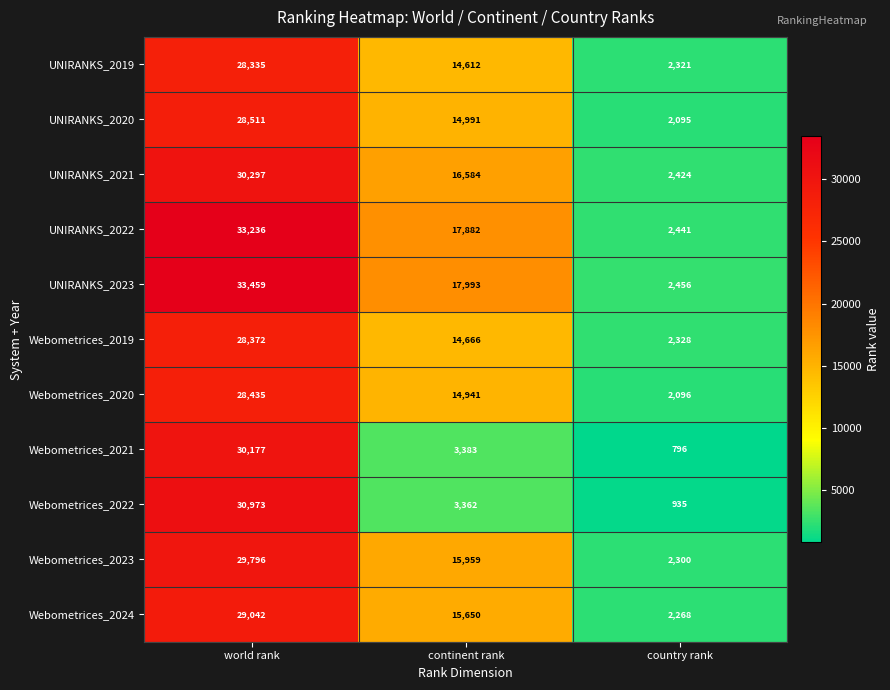

At which category is the sum across all series the highest?

world rank